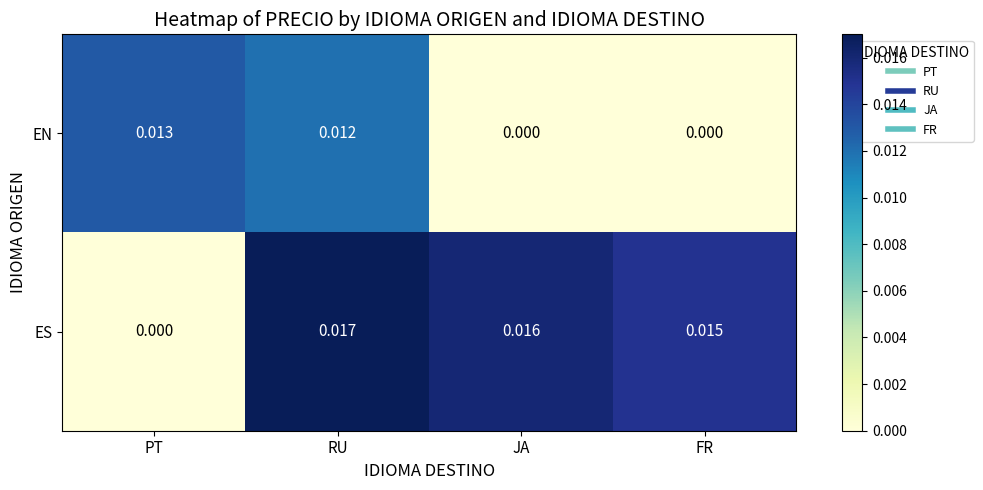

At how many categories does at least one series exceed 0?

4